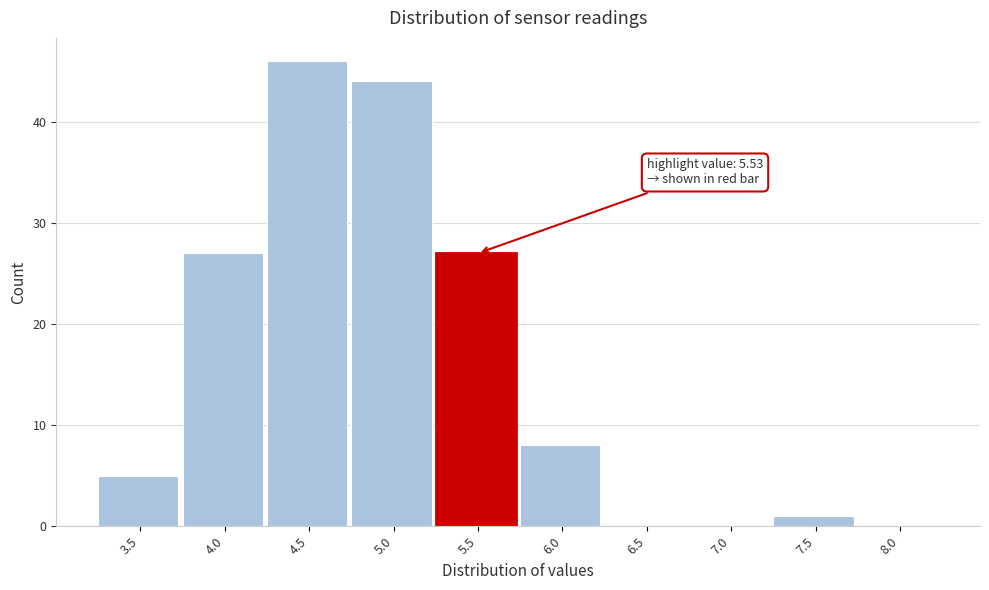

Reading right to left, extract all data points from this chart.

8.0=0	7.5=1	7.0=0	6.5=0	6.0=8	5.5=27	5.0=44	4.5=46	4.0=27	3.5=5